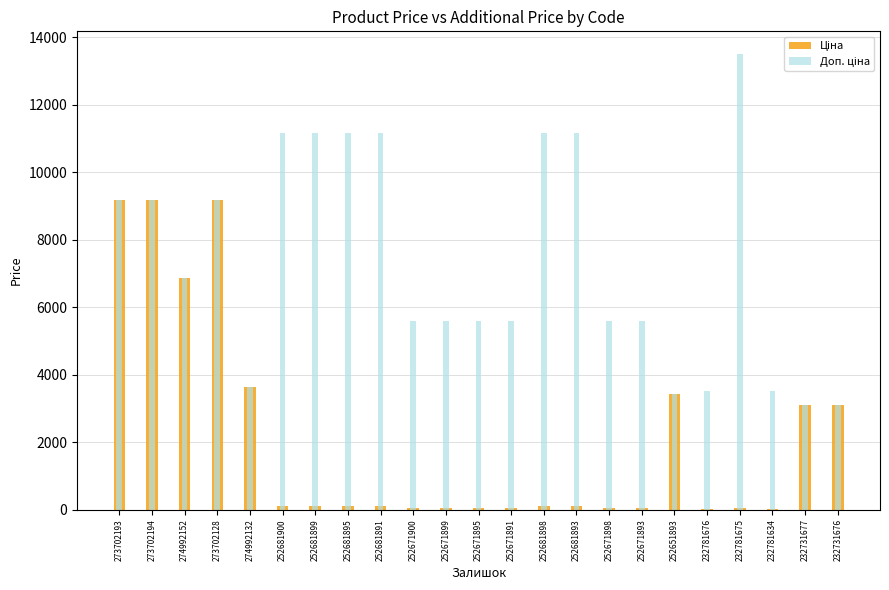

Which category has the lowest value in the Ціна series?

232781676